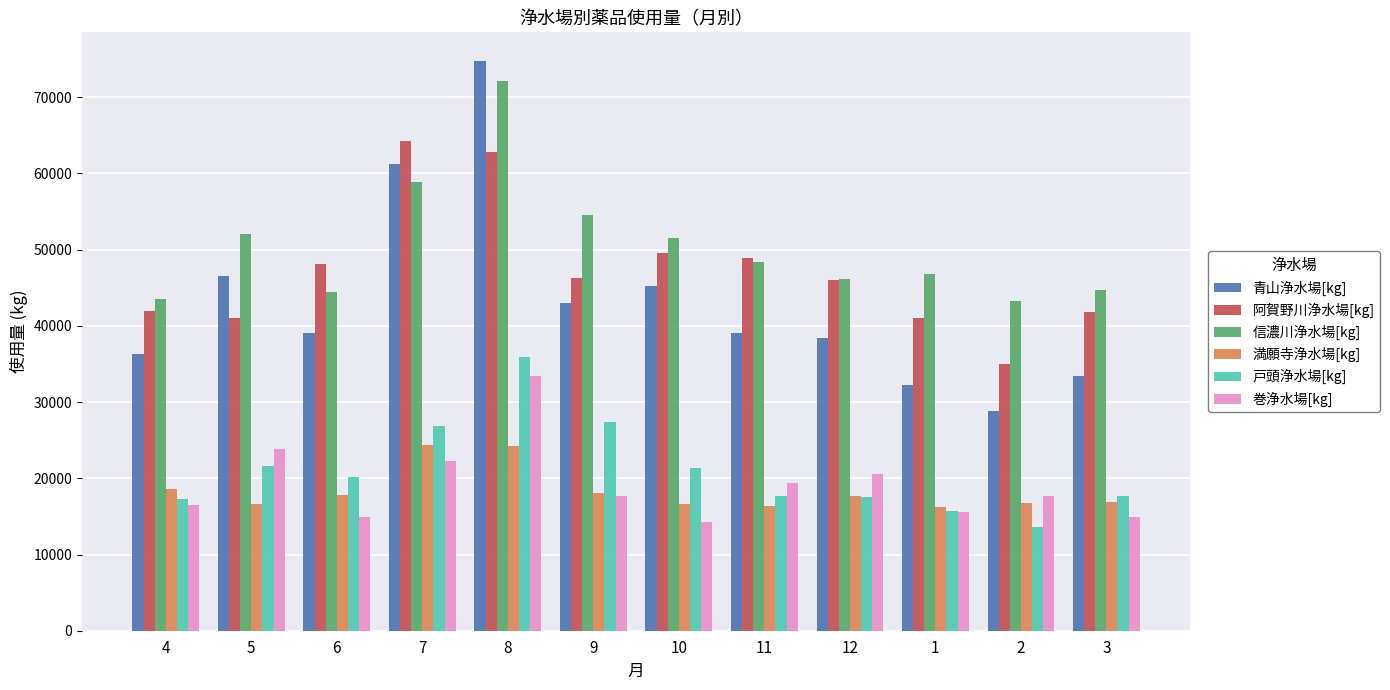

Does the chart contain any negative values?

No